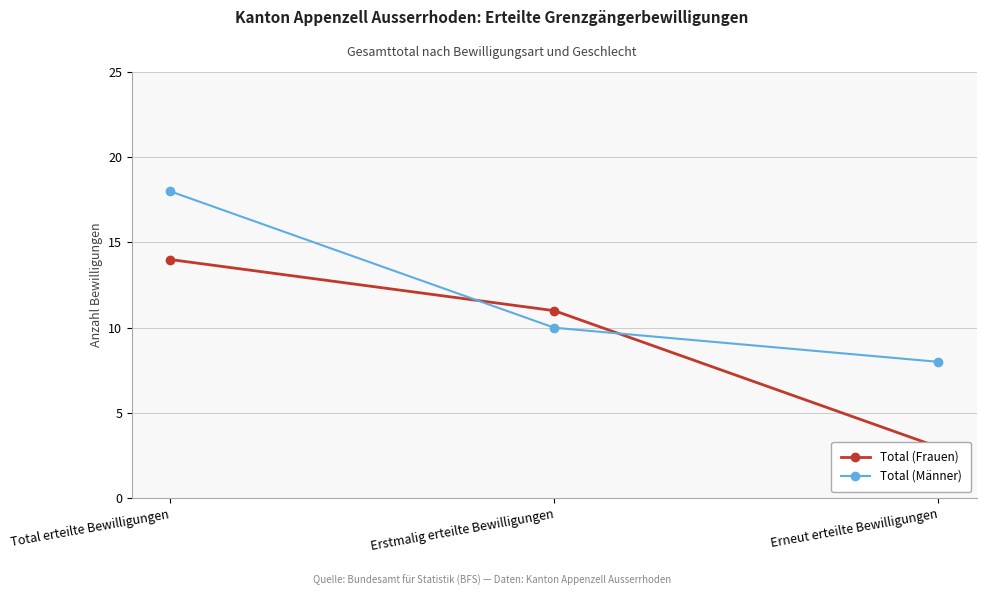

Reading left to right, transcribe all the data shown in this chart.

Total (Frauen): Total erteilte Bewilligungen=14	Erstmalig erteilte Bewilligungen=11	Erneut erteilte Bewilligungen=3
Total (Männer): Total erteilte Bewilligungen=18	Erstmalig erteilte Bewilligungen=10	Erneut erteilte Bewilligungen=8